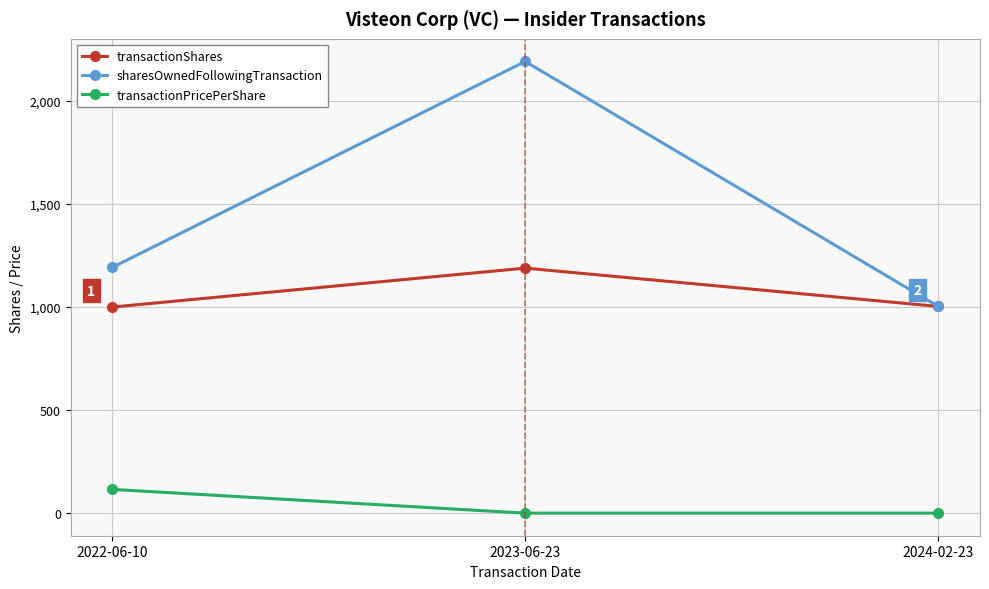

What is the difference between the highest and lowest values at 2022-06-10?

1076.8